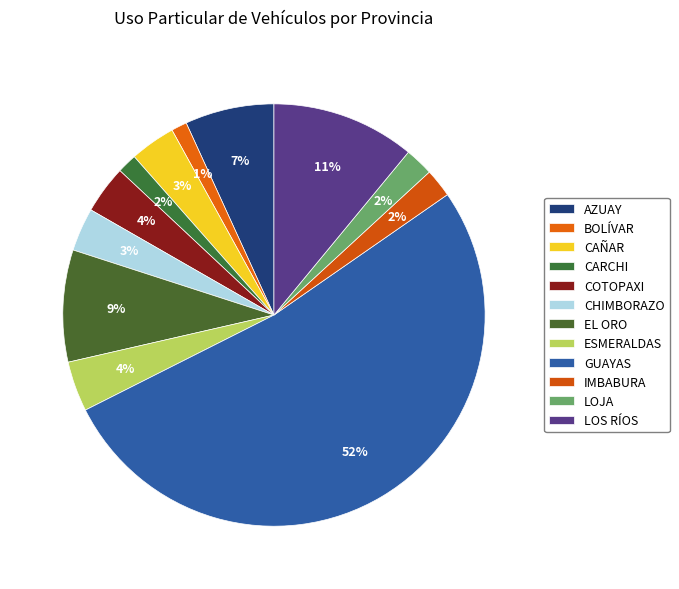

The CAÑAR slice represents 1% of the pie. True or false?

False